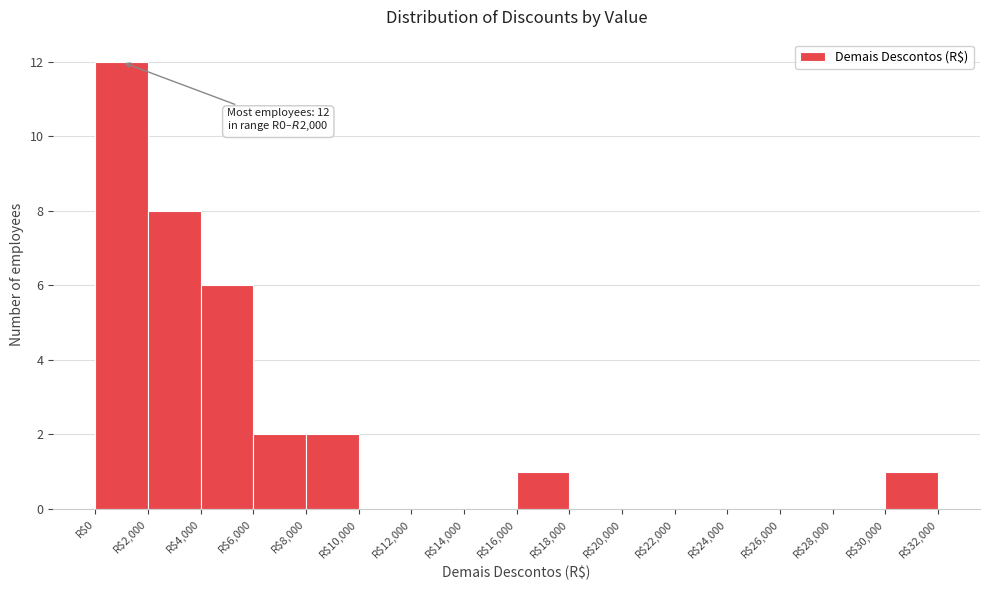

Over which range of the x-axis is the bar tallest?

0 to 2000